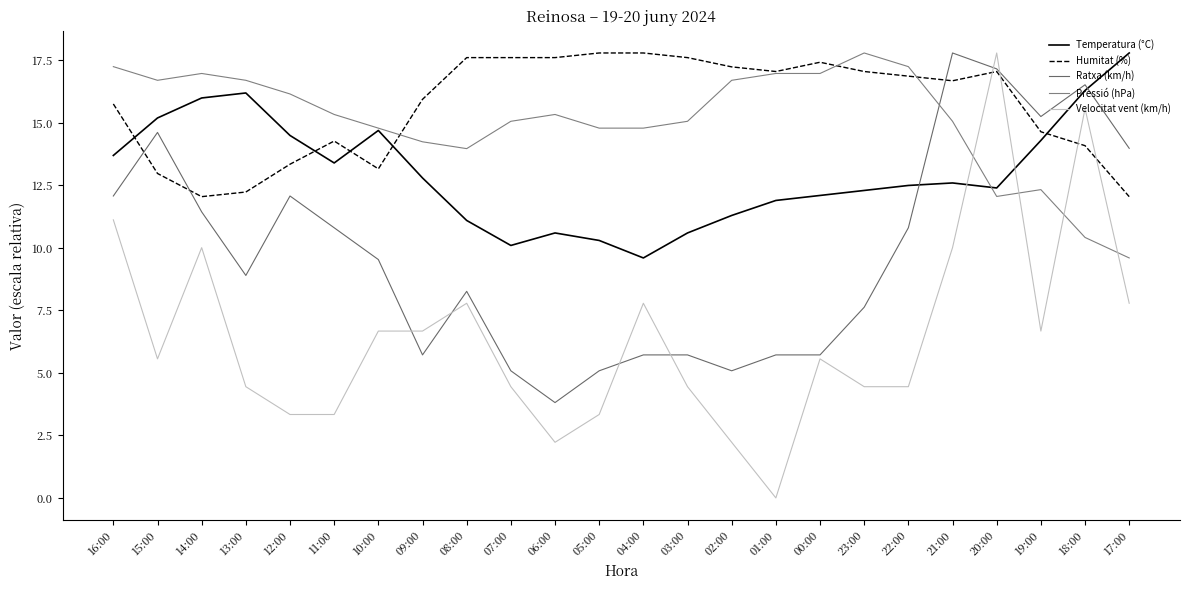

Which label corresponds to the smallest value in the chart?

01:00